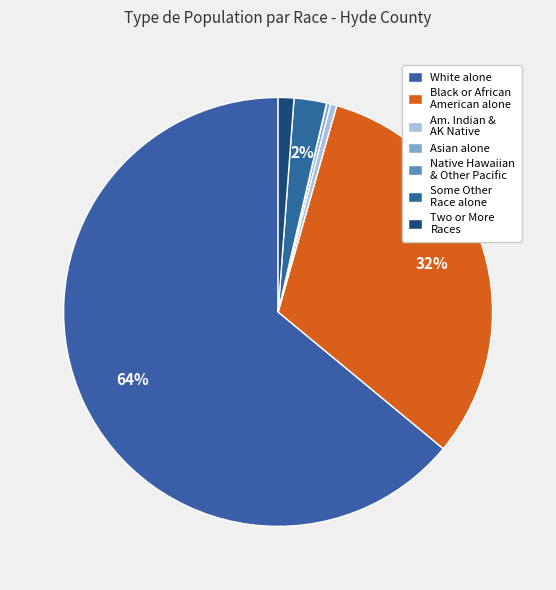

What is the smallest slice in the pie chart?

Native Hawaiian and Other Pacific